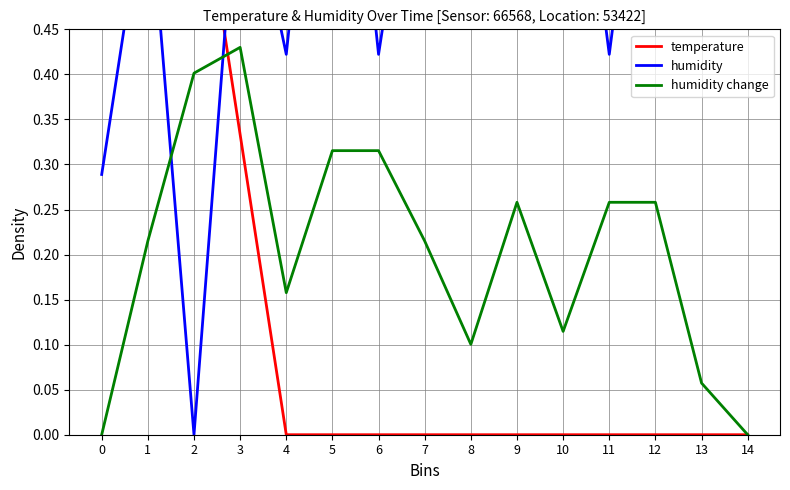

At how many categories does at least one series exceed 0?

15